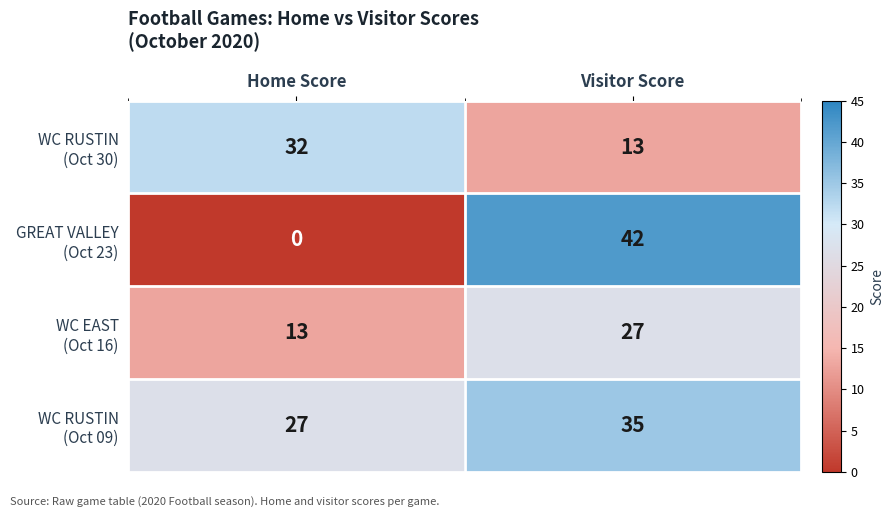

What is the difference between the highest and lowest values at Visitor Score?

29